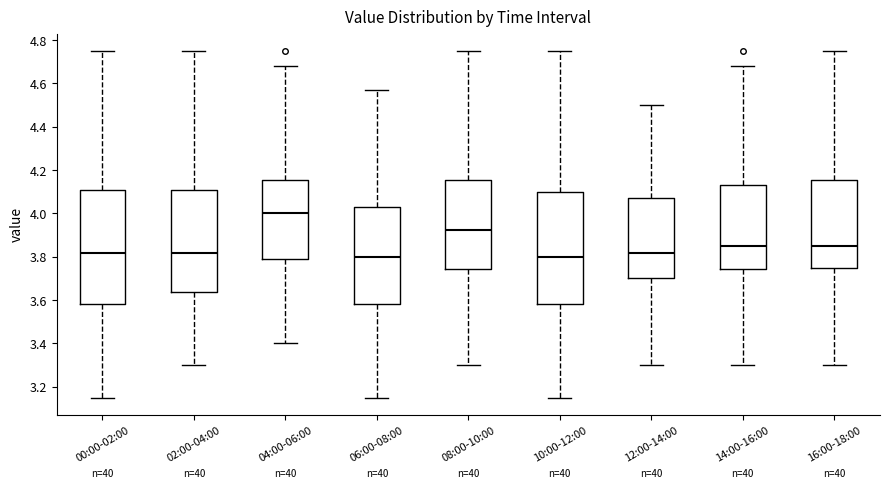

Where is the upper edge of the box for 04:00-06:00 on the y-axis? The values are not printed on the chart, so give them approximately, as read against the axis.

4.16